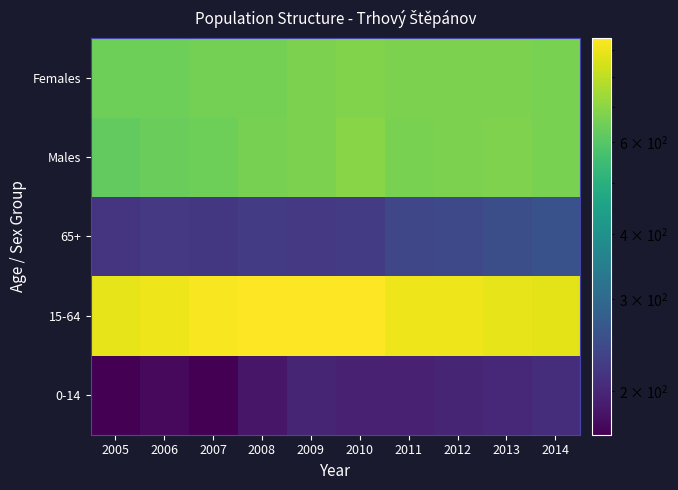

List the series in order of their peak value, lowest first.

0-14, 65+, Females, Males, 15-64